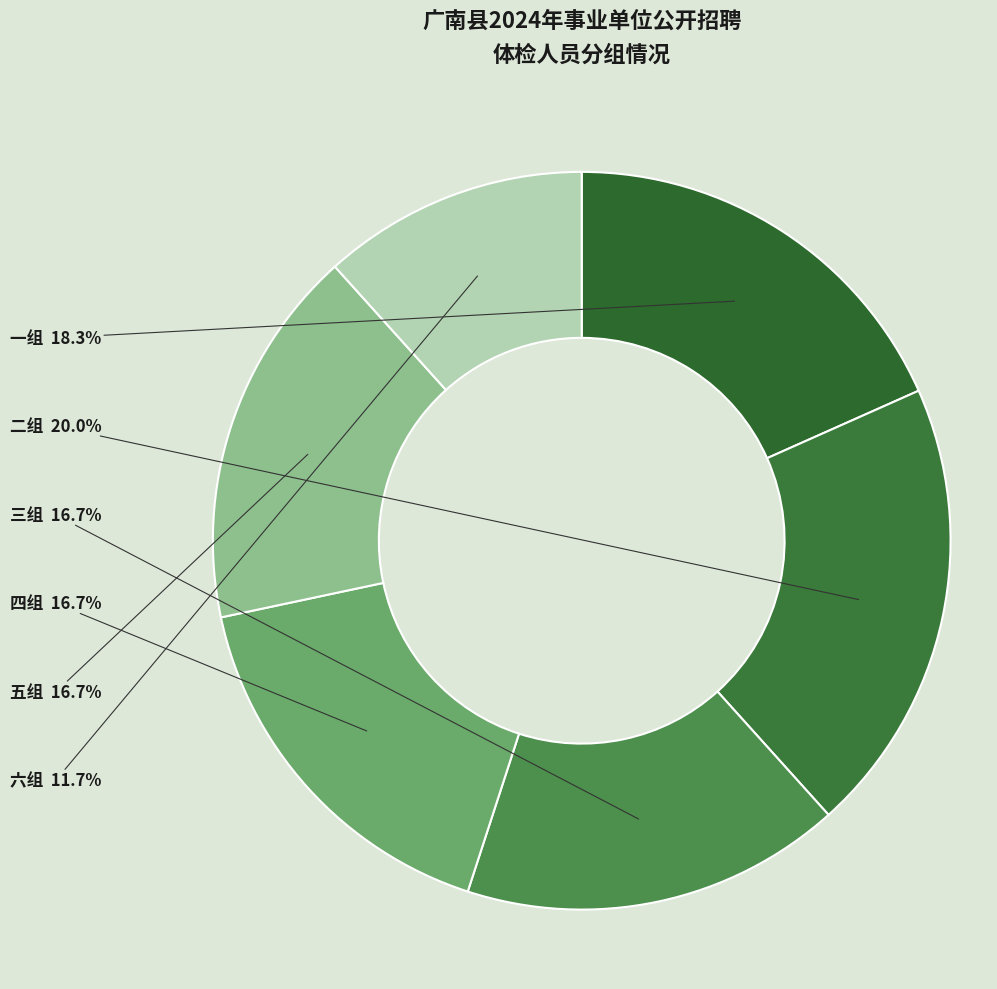

Does any single category account for the majority?

No